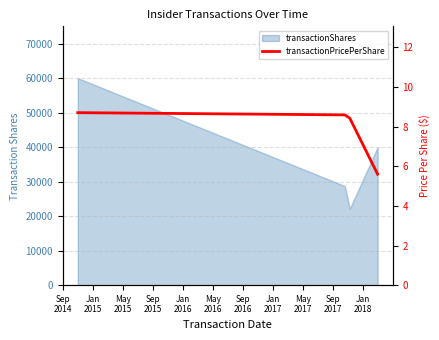

What is the difference between the second highest and minimum values?

3.0